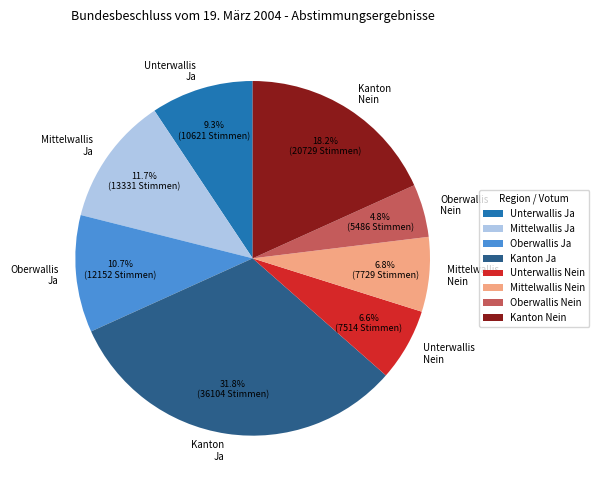

Is there a majority slice in this chart?

No